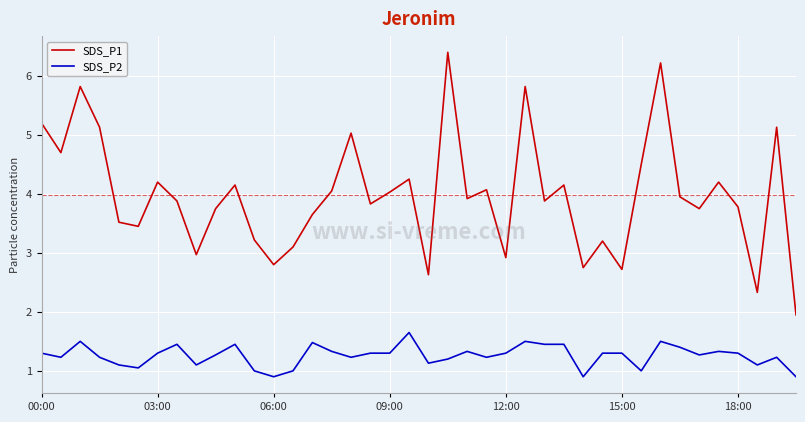

How many lines are shown in the chart?

2